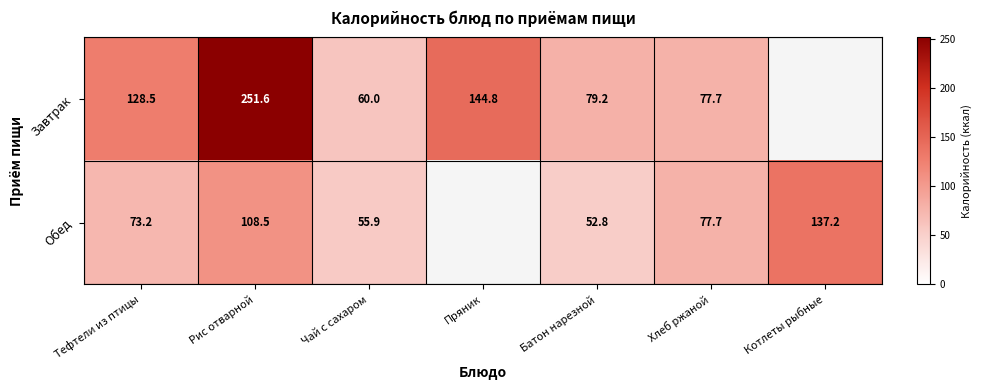

What is the greatest value displayed?

251.6